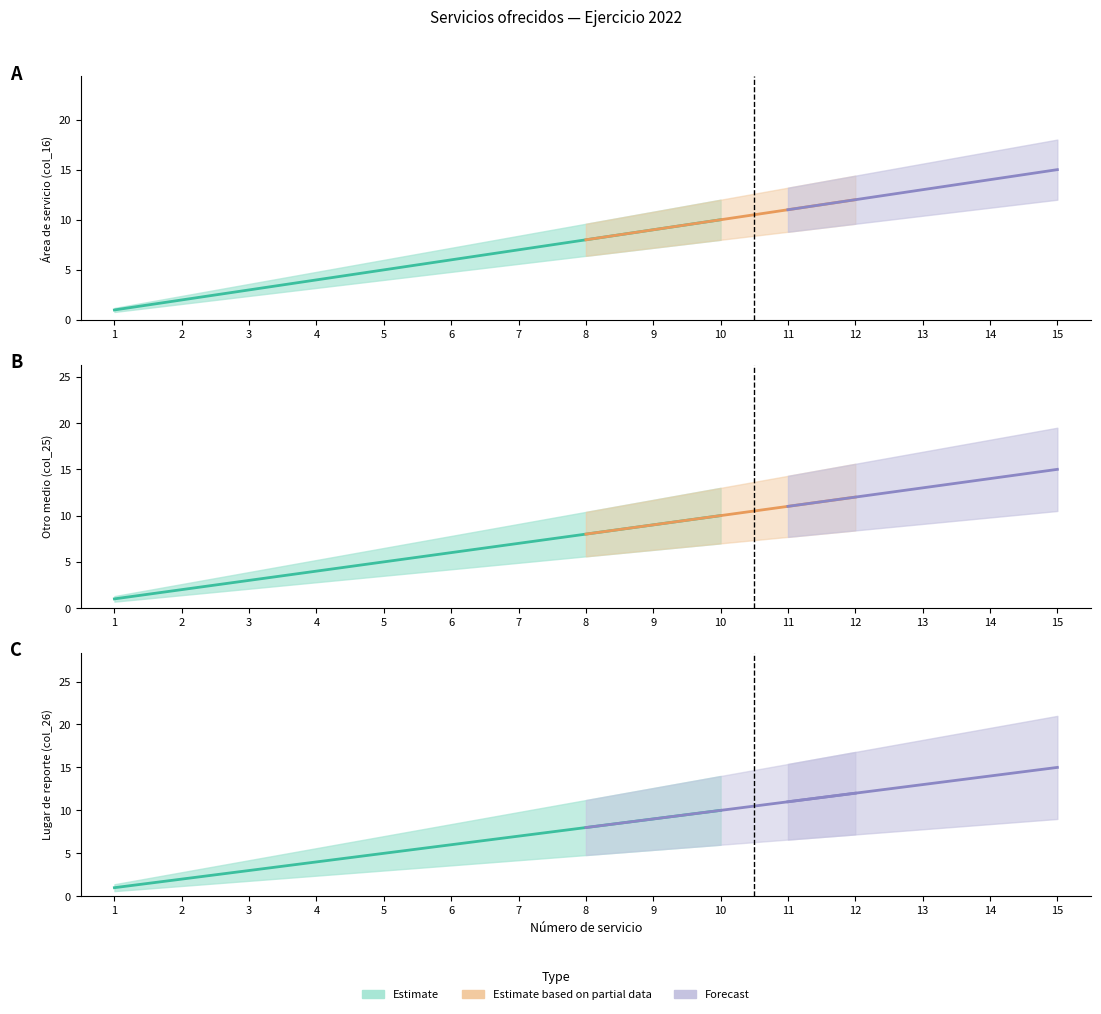

Which series has the largest total across all categories?

Área (col_16)